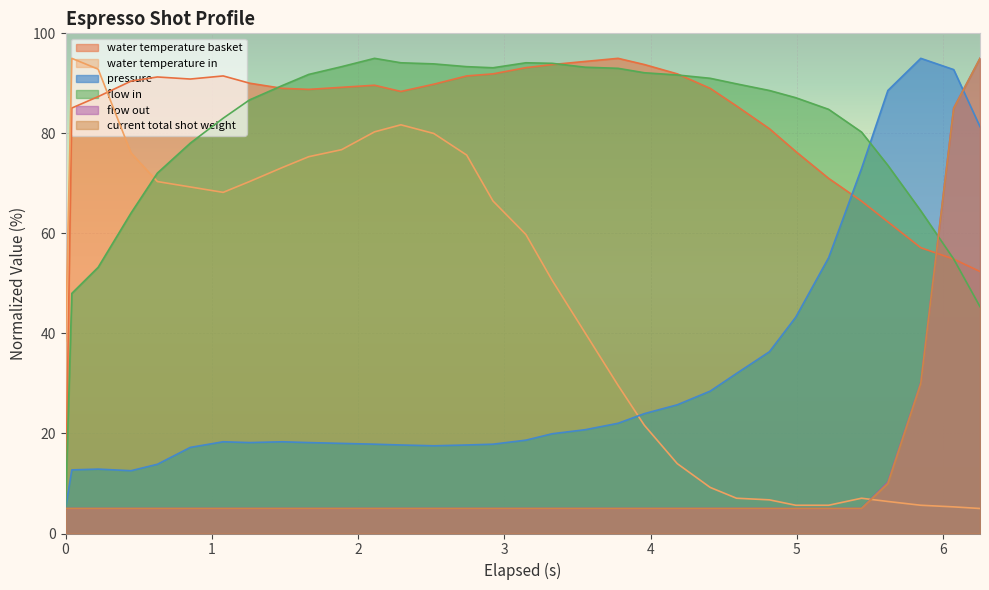

How many data points in pressure are less than 18?

11